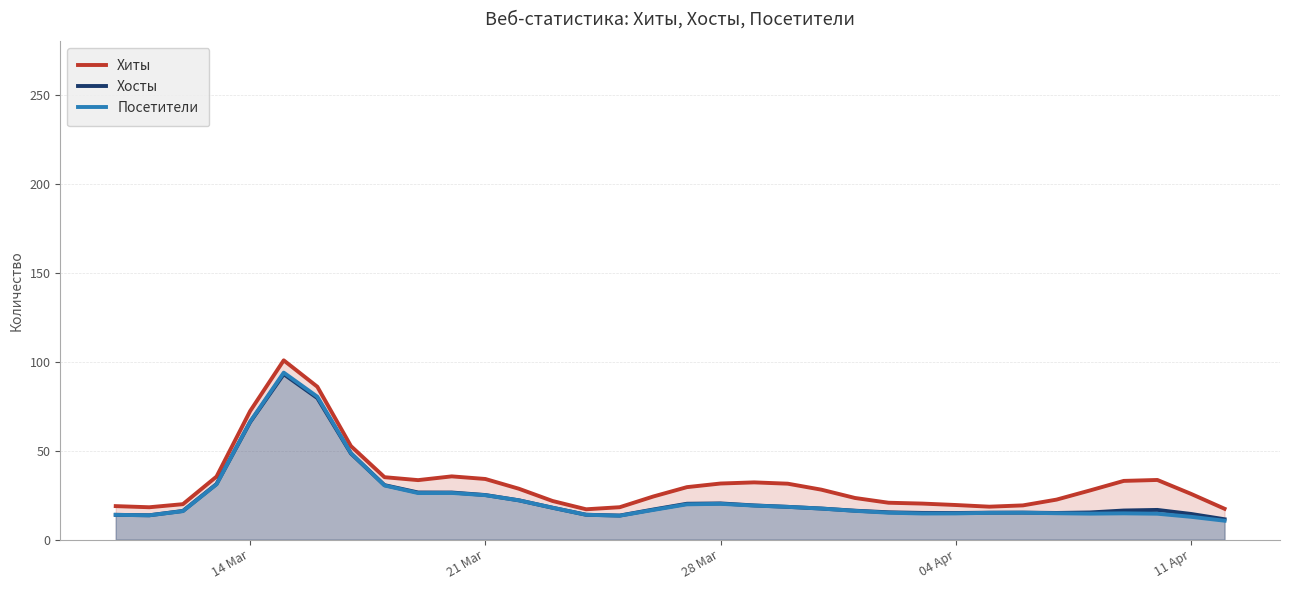

Count the number of categories in the chart.

34